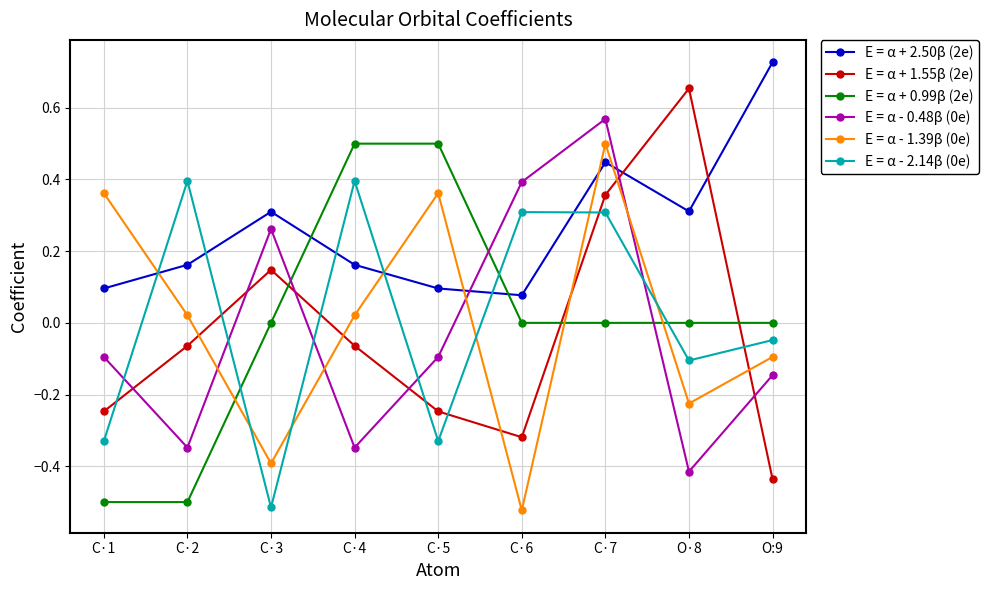

What is the label of the 2nd point from the right?

O·8